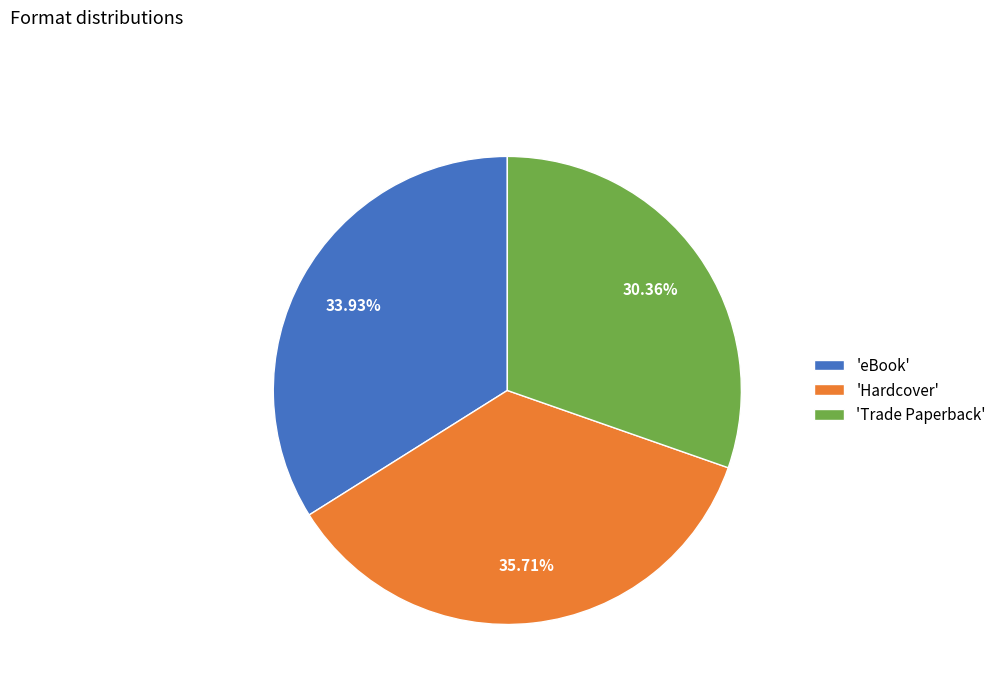

What is the largest slice in the pie chart?

'Hardcover'